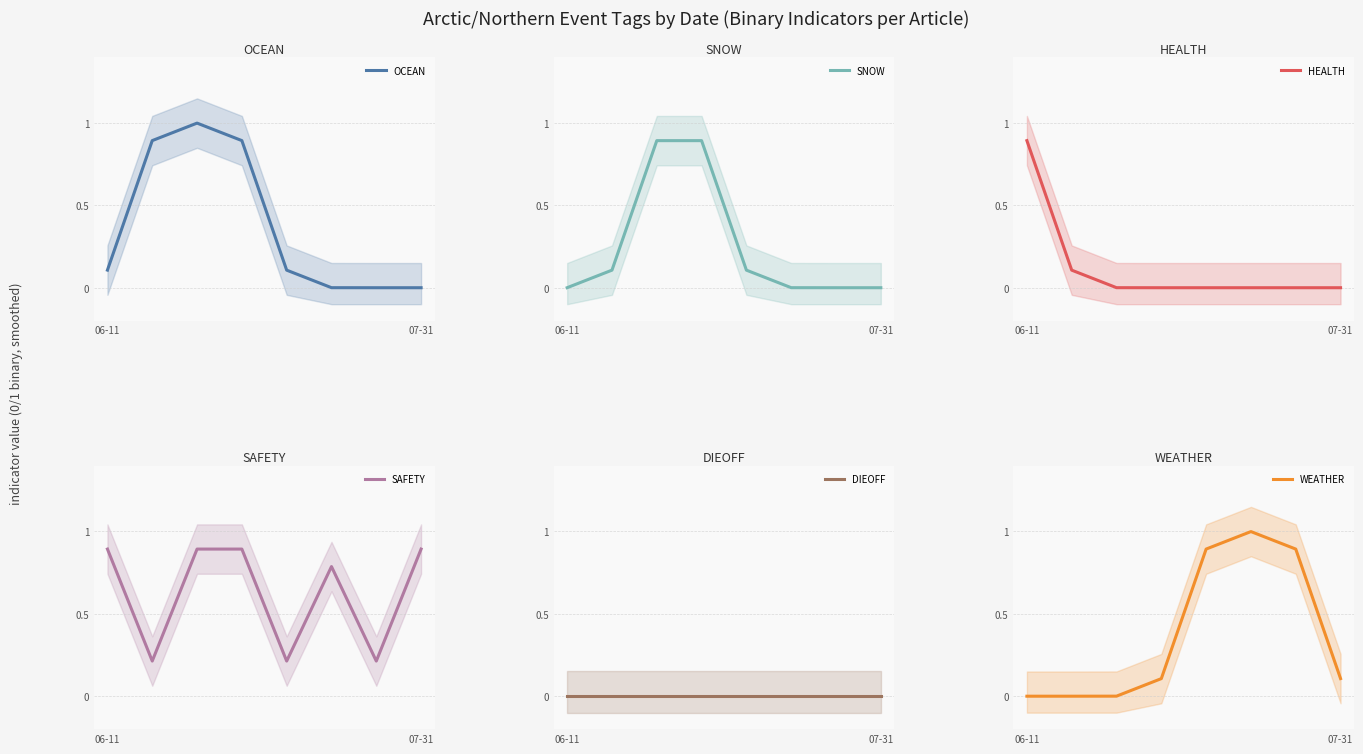

What is the value of the HEALTH point at the 2nd from the left?

0.1